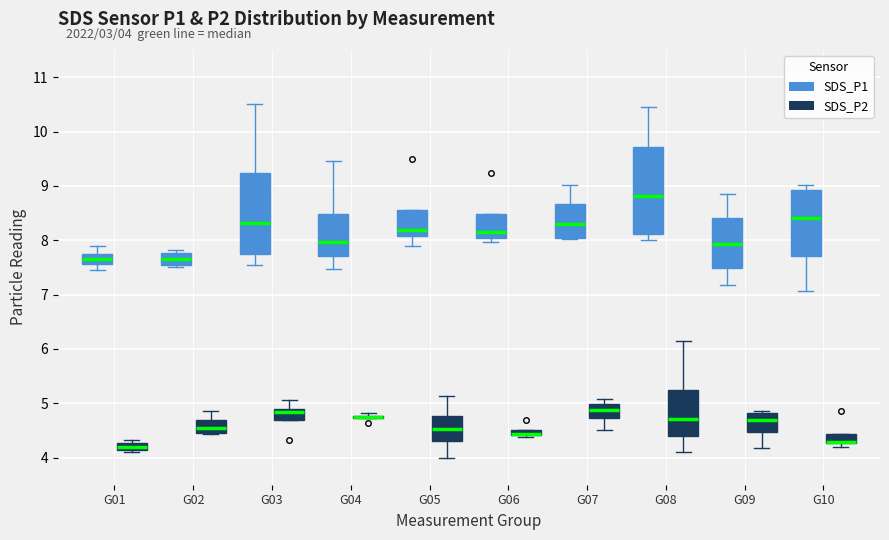

Which box is the tallest, from its lower edge to its upper edge?

G08 (SDS_P1)